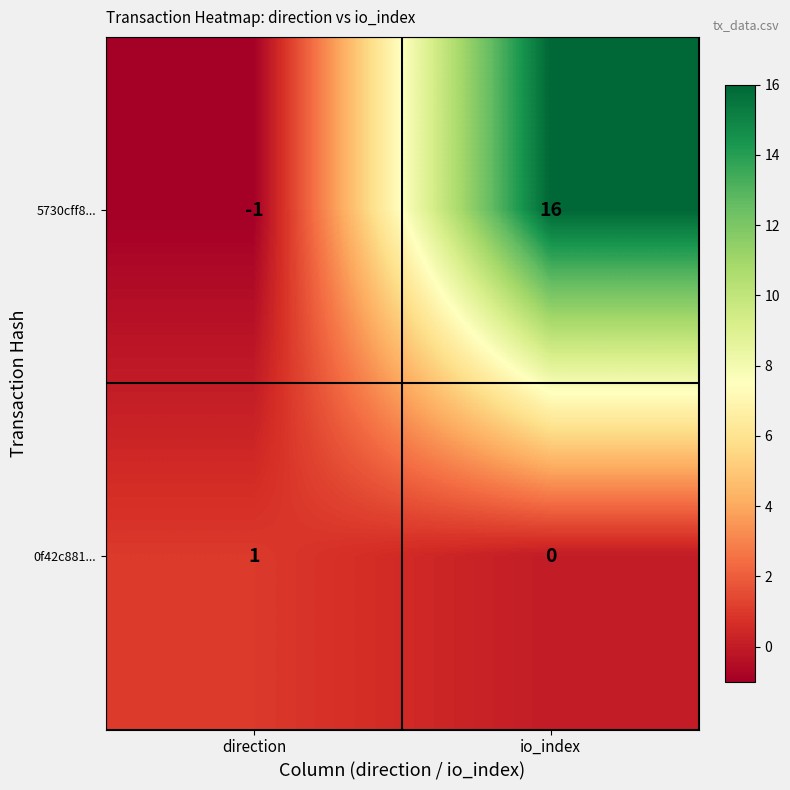

What is the maximum value shown in the chart?

16